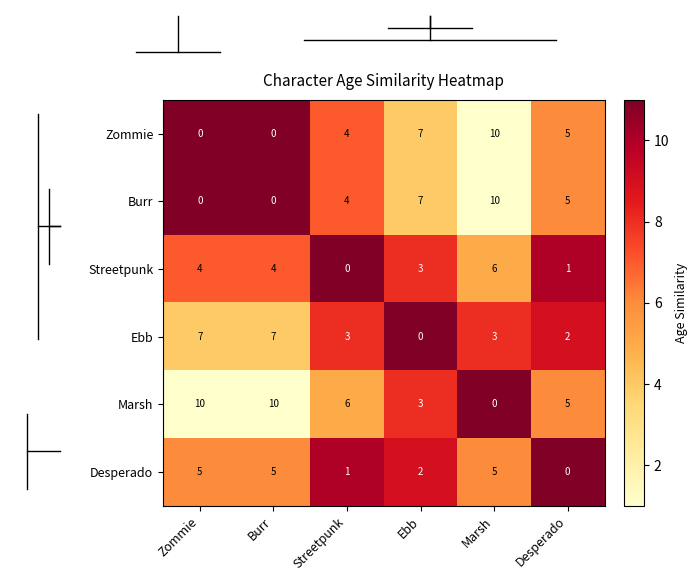

What is the total value across all series at Zommie?

26